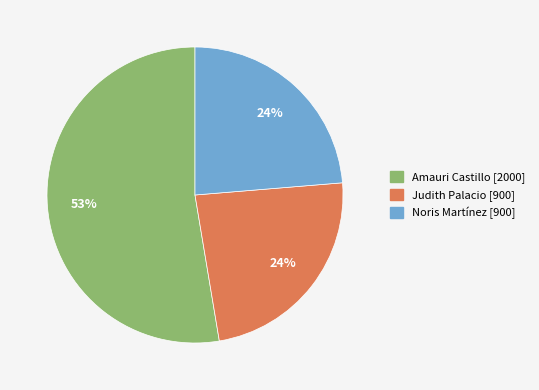

To the nearest percent, what is the average slice percentage?

33%